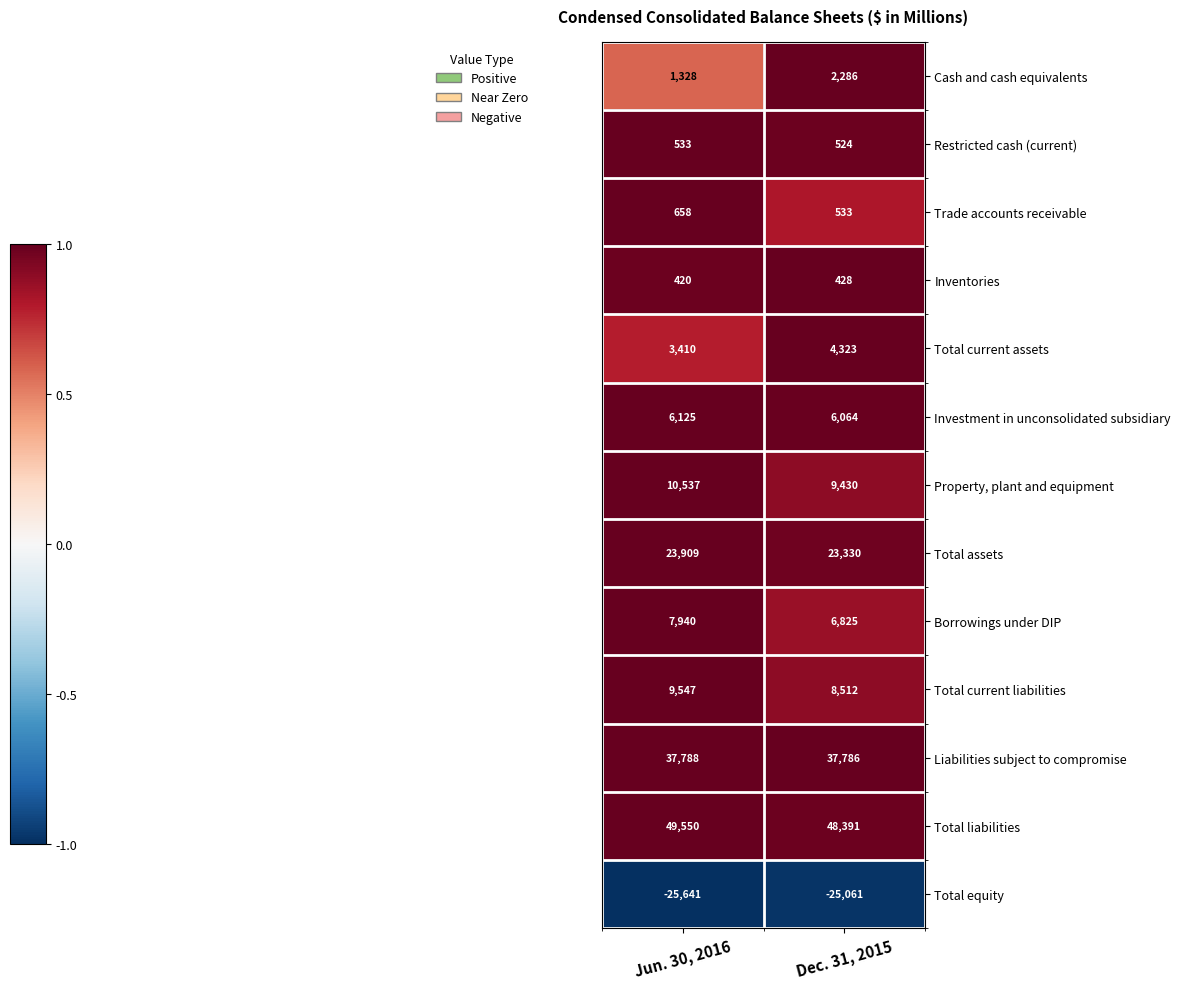

Which series has the largest total across all categories?

Total liabilities